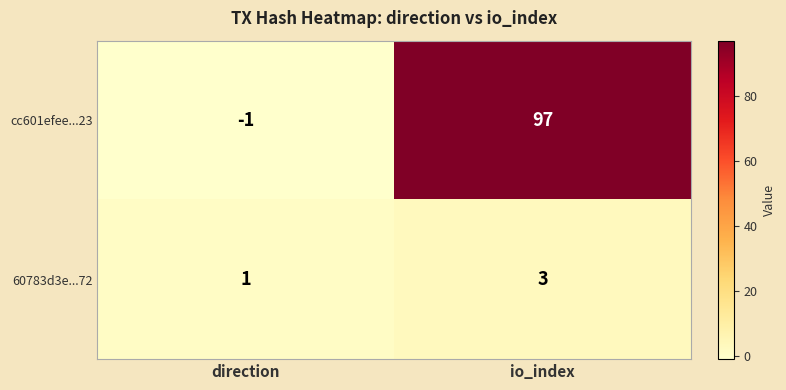

Reading right to left, list all the values displayed in this chart.

cc601efee...23: io_index=97	direction=-1
60783d3e...72: io_index=3	direction=1